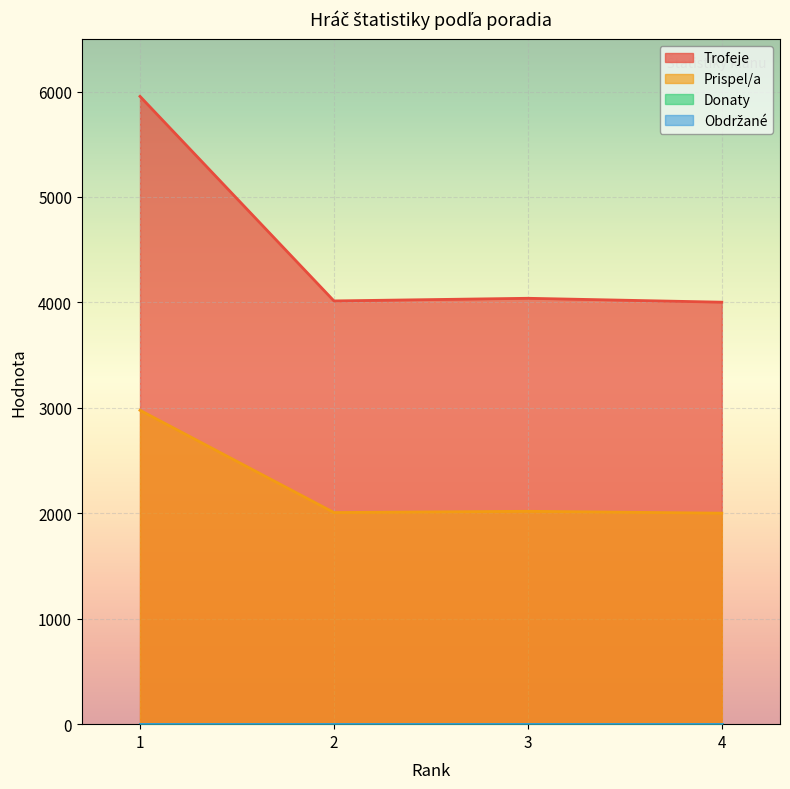

True or false: Prispel/a has a value of 2019 at 3.

True